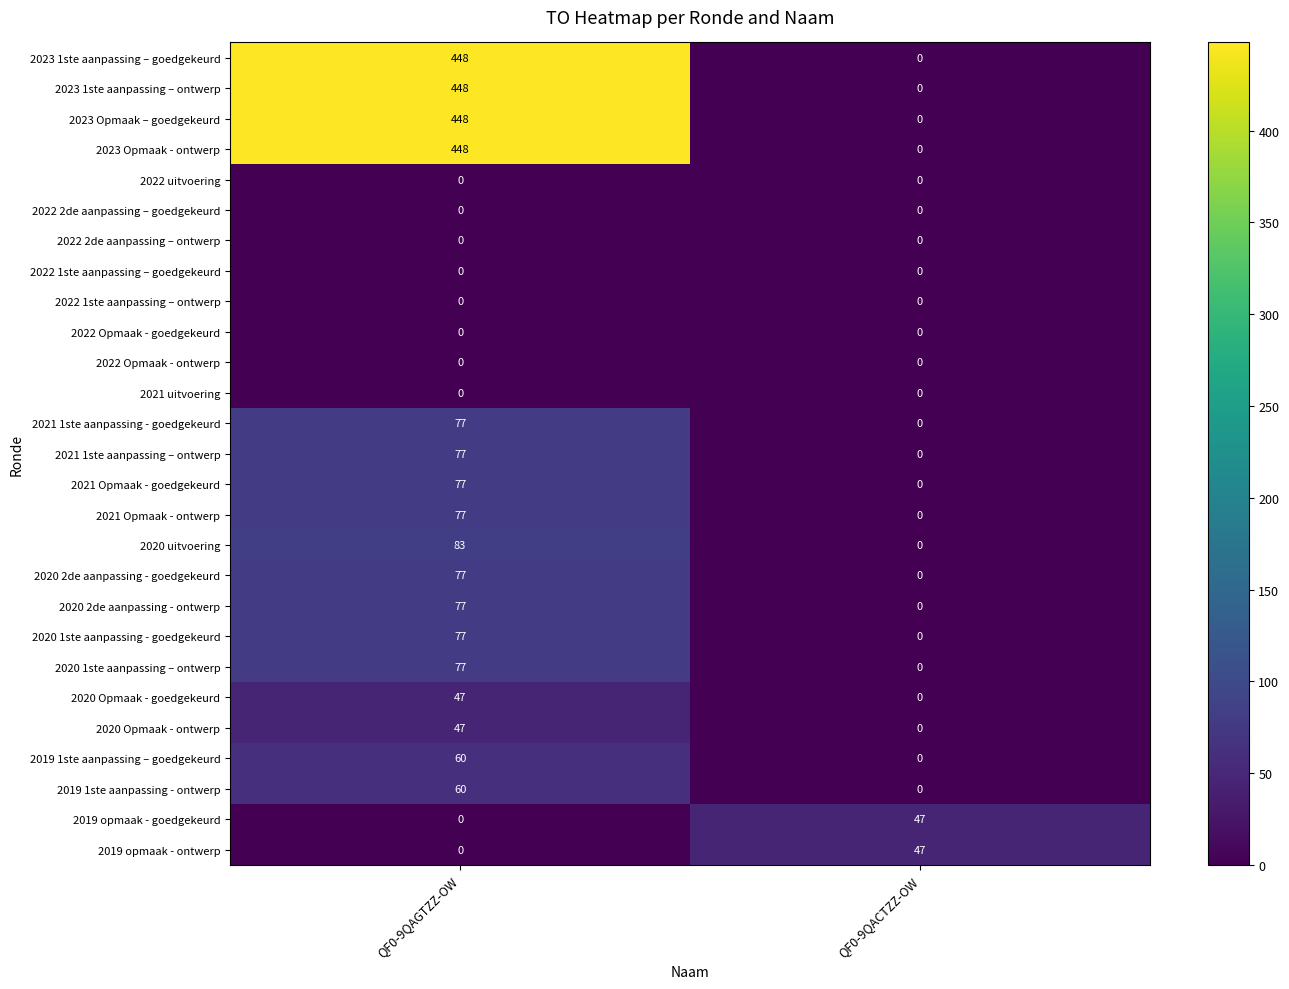

The value of 2020 2de aanpassing - ontwerp at QF0-9QAGTZZ-OW is 125. True or false?

False